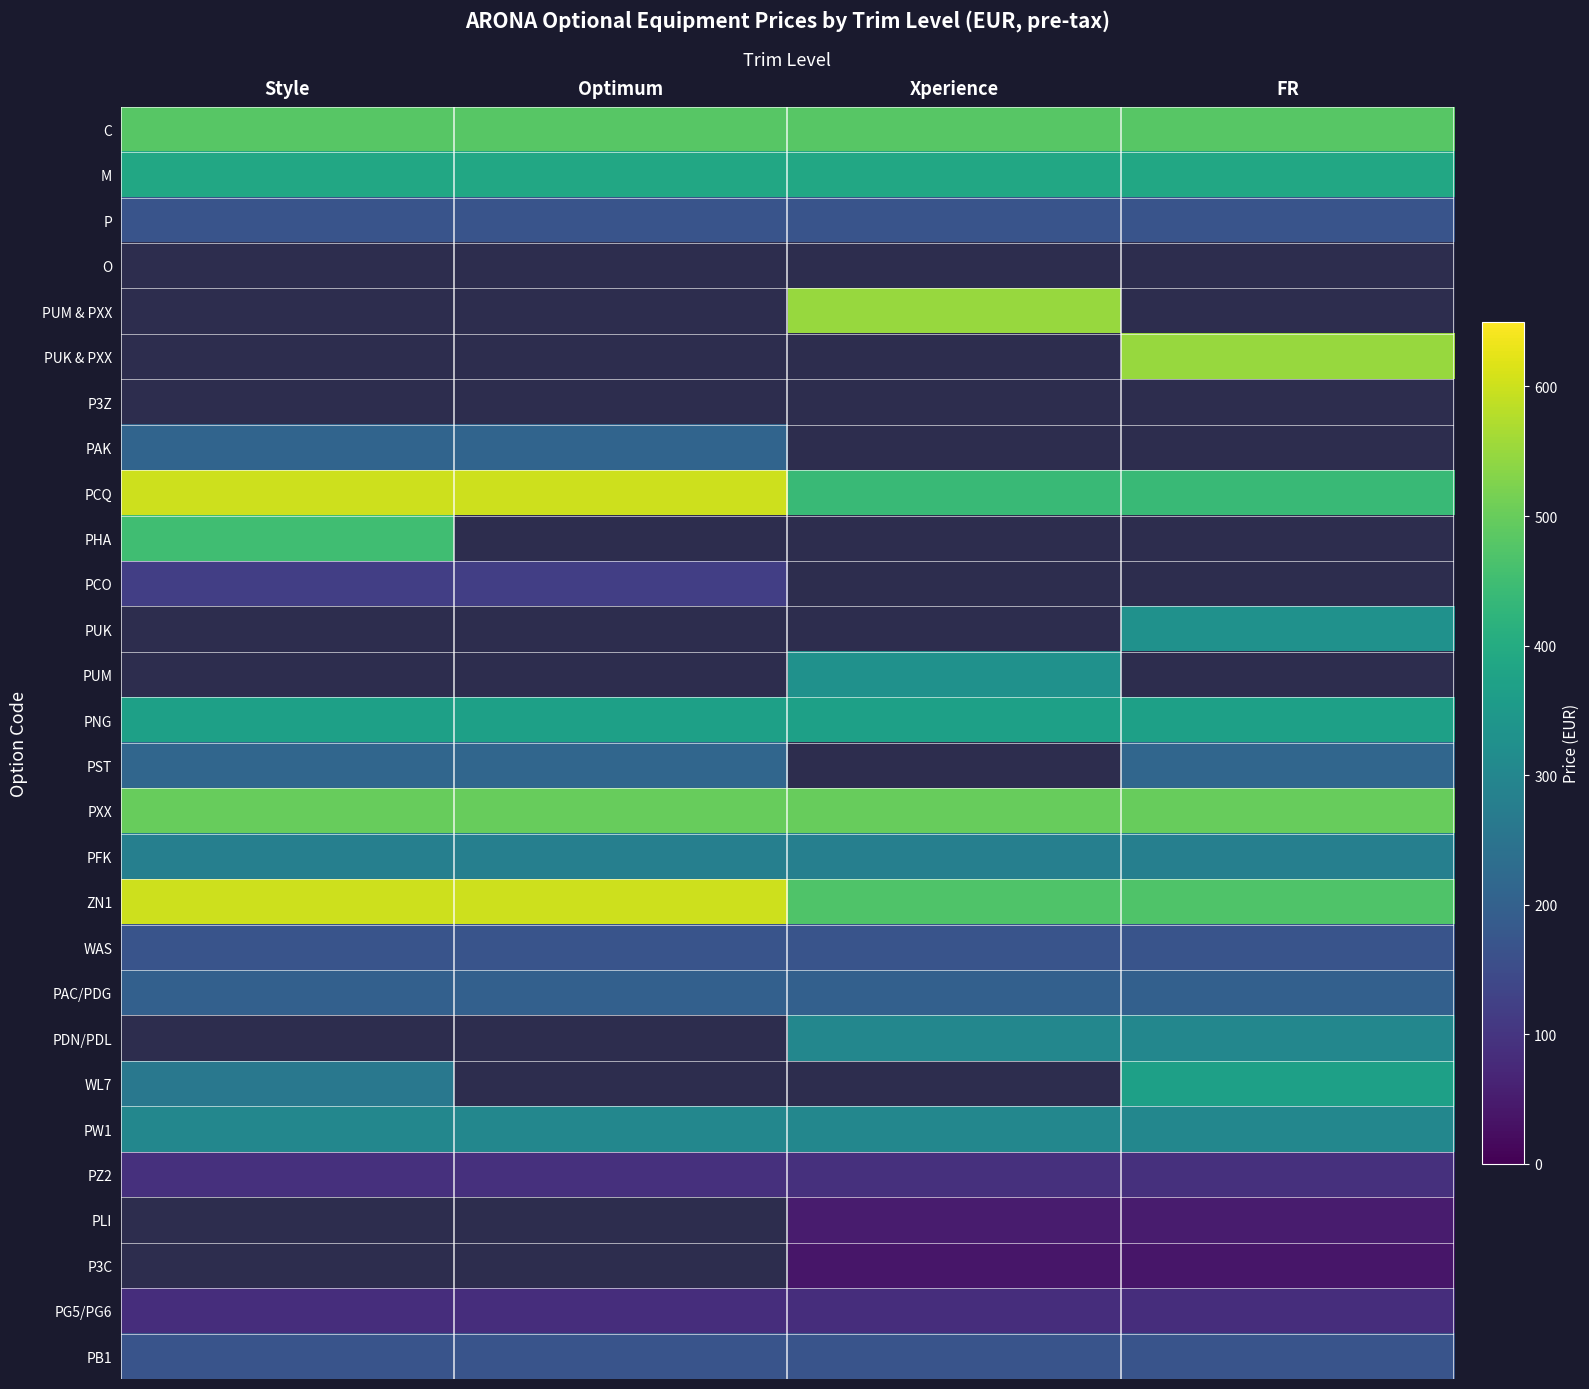

Which label corresponds to the largest value in the chart?

Style